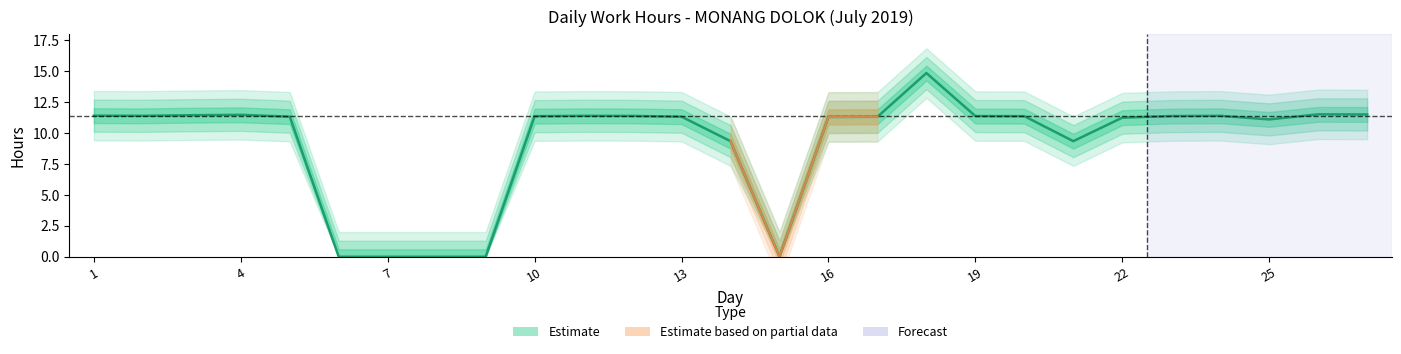

Where is the first local maximum?

4